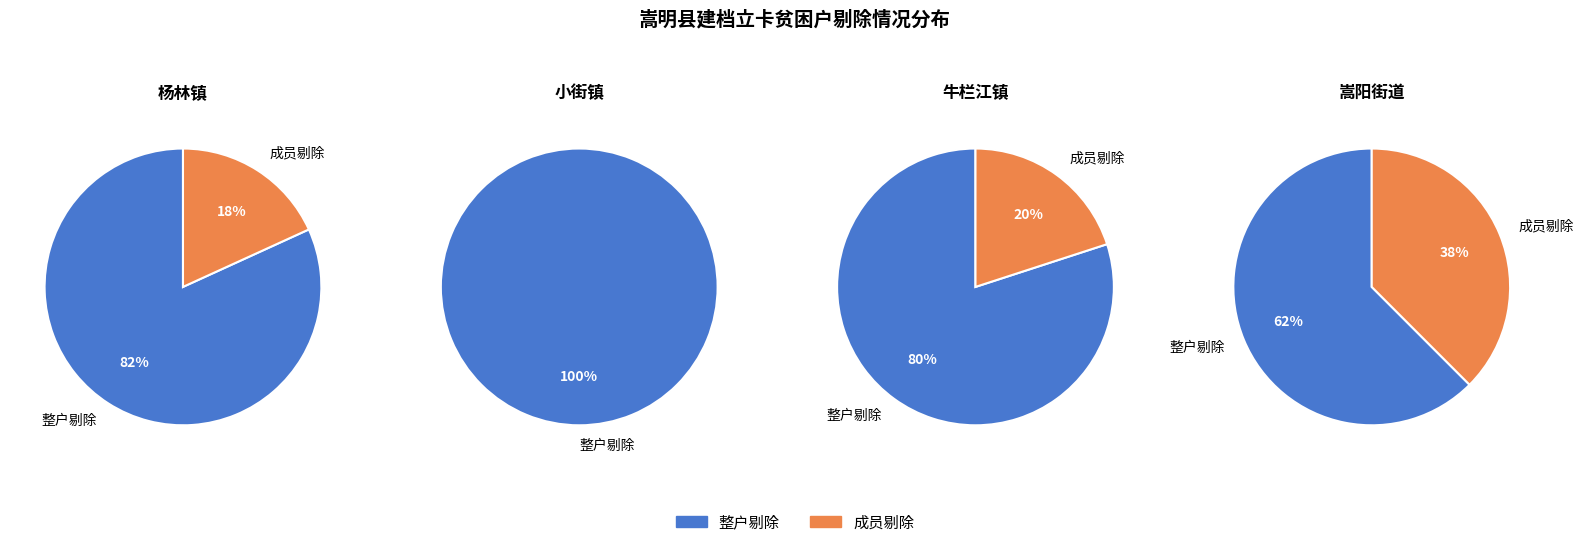

How many segments does this pie chart have?

4